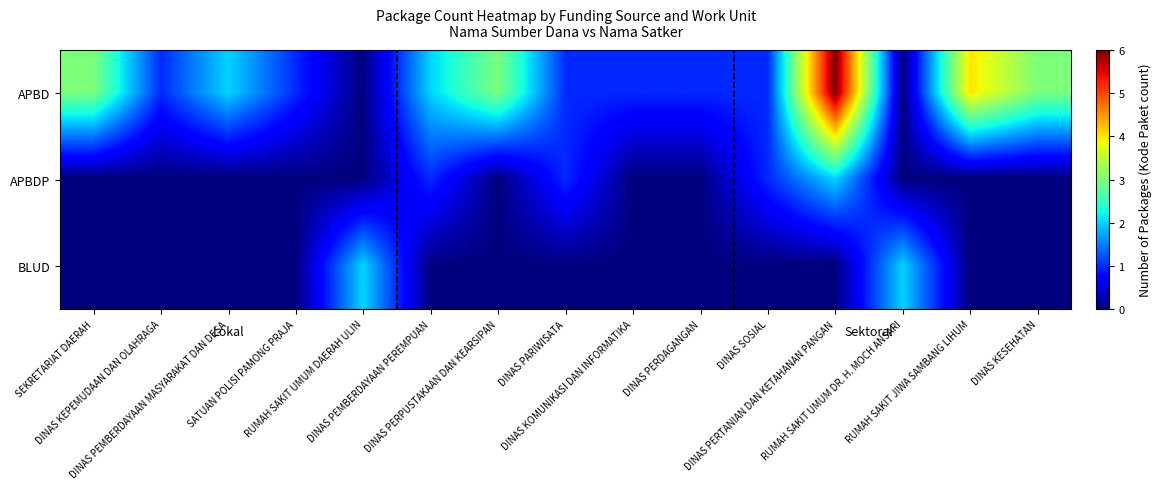

Which category has the highest value across all series?

DINAS PERTANIAN DAN KETAHANAN PANGAN